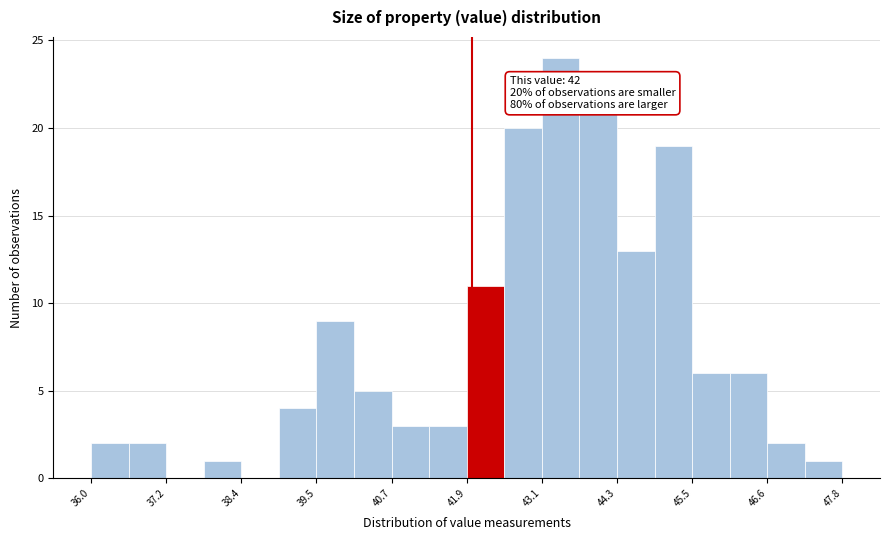

Read against the x-axis, roughly where is the centre of the tallest bar?

43.4